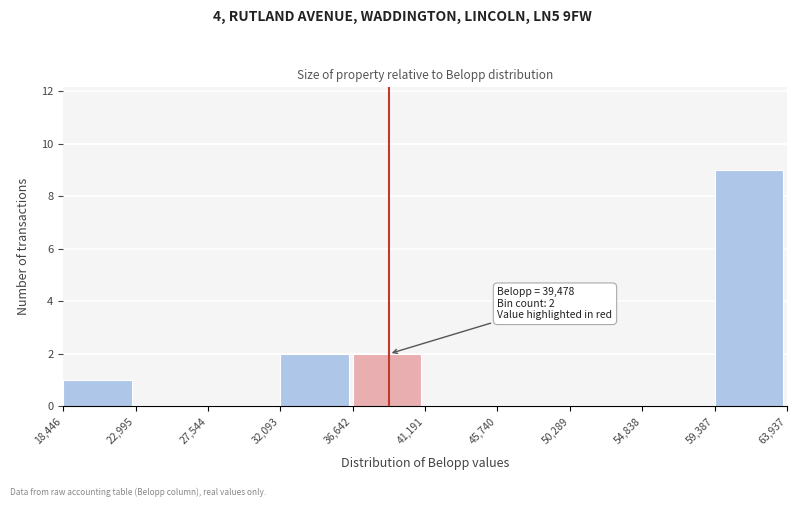

Which range on the x-axis has the tallest bar?

59,387 to 63,937